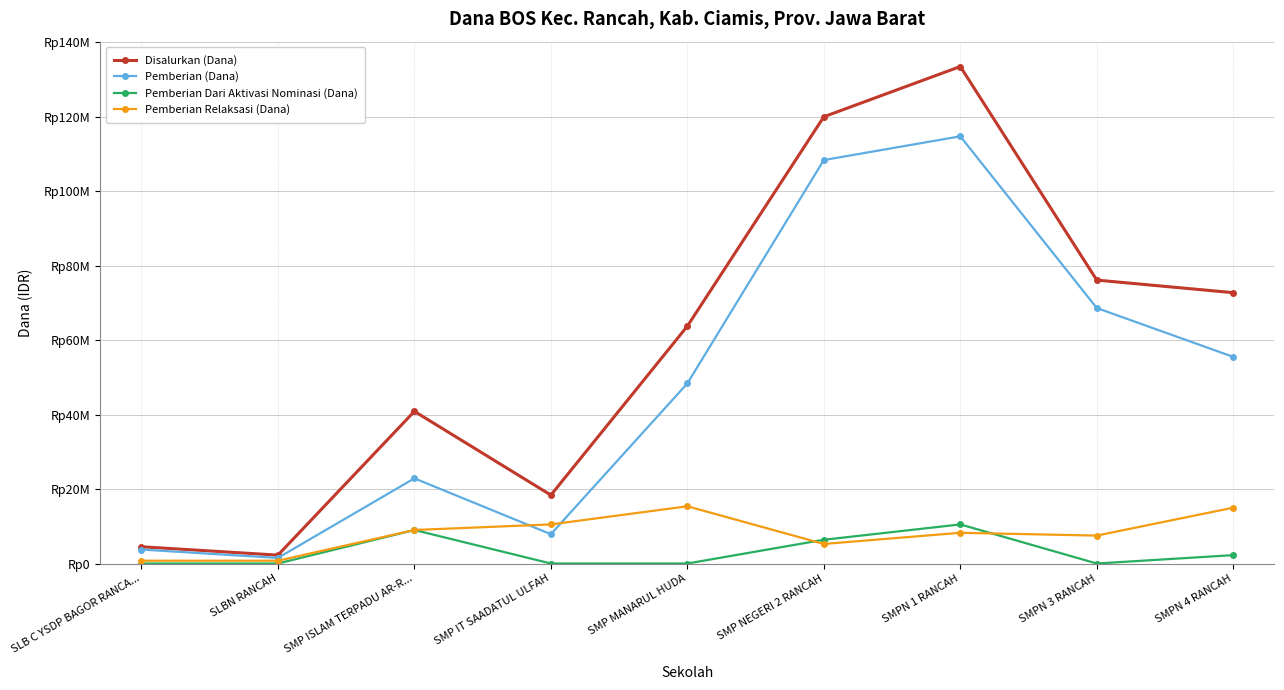

Where is the first local maximum for Pemberian (Dana)?

SMP ISLAM TERPADU AR-R...